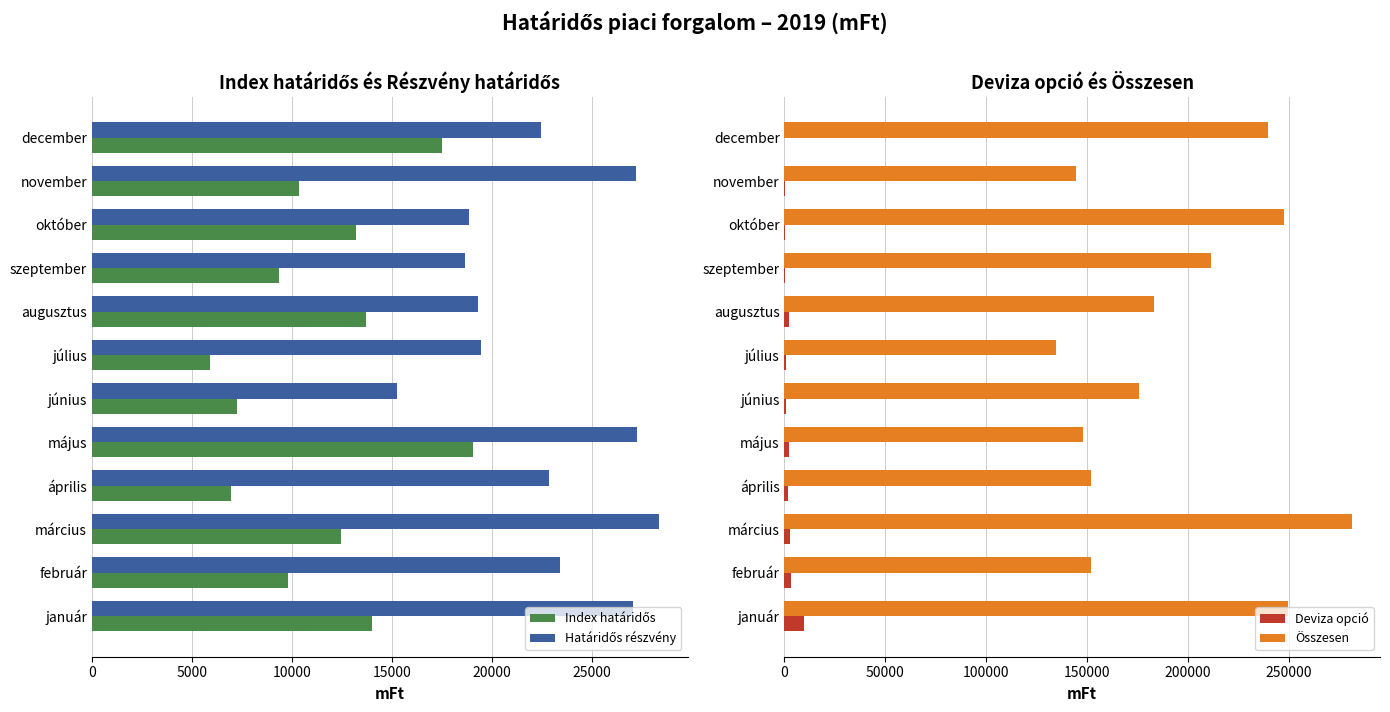

Which series has the largest range (max minus min)?

Összesen